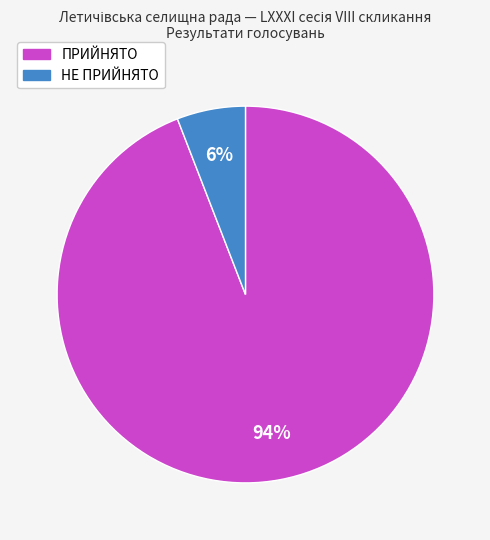

Is there any slice that represents more than half of the pie?

Yes